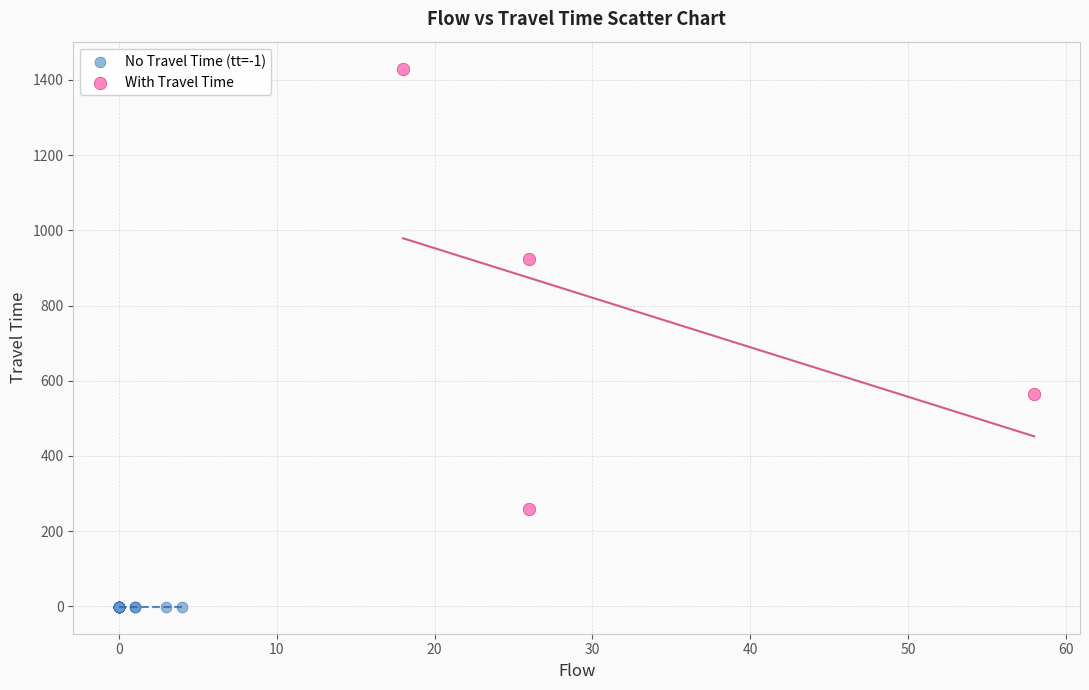

Which series reaches the maximum Y coordinate?

With Travel Time